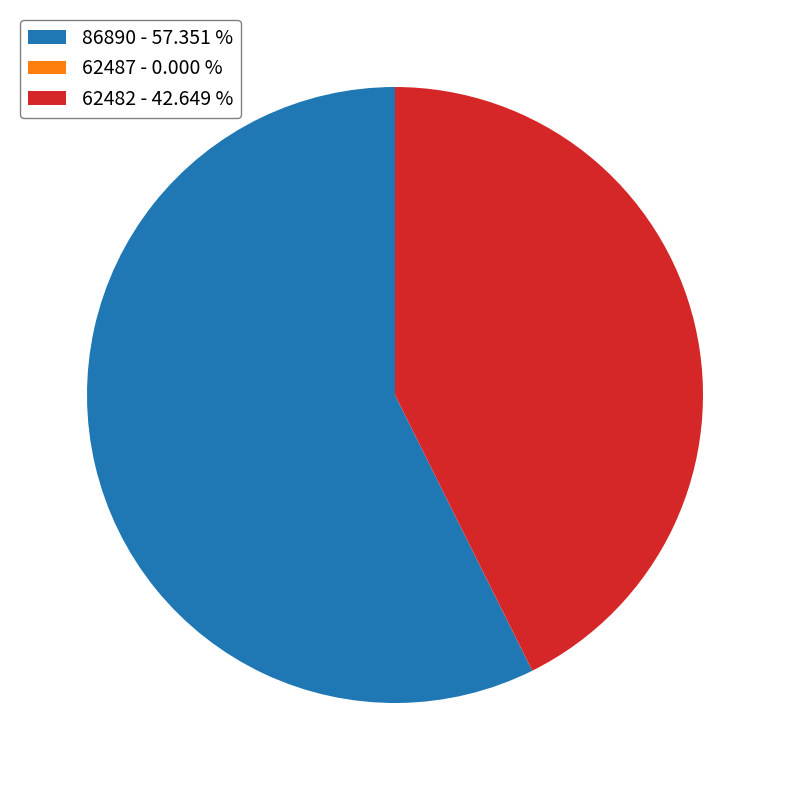

Is there any slice that represents more than half of the pie?

Yes